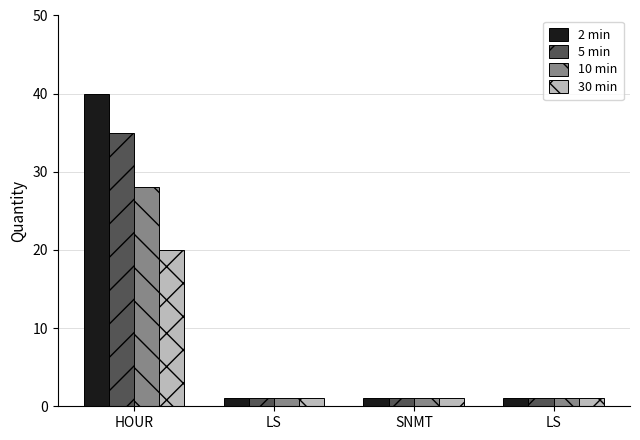

What are all the series names shown in the legend?

2 min, 5 min, 10 min, 30 min